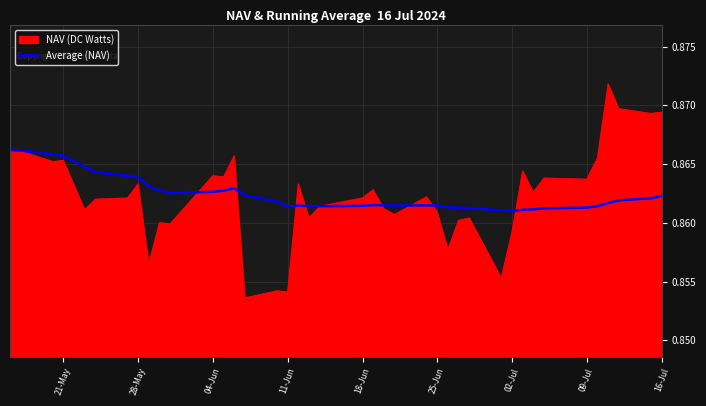

List the series in order of their peak value, highest first.

NAV (DC Watts), Average (NAV)